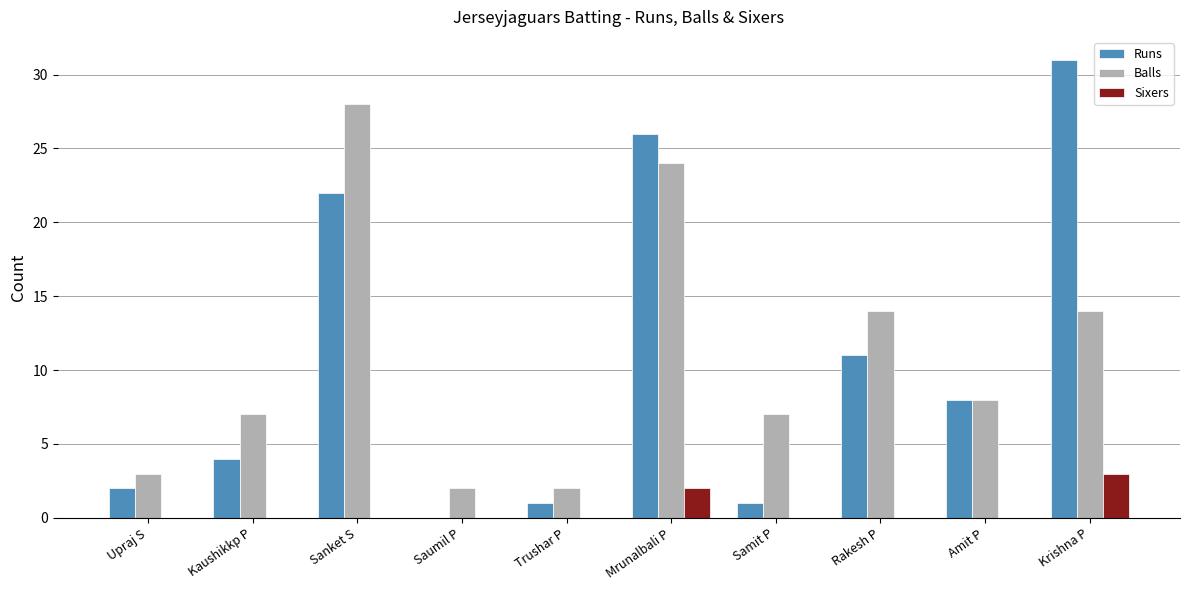

Reading right to left, transcribe all the data shown in this chart.

Runs: 31	8	11	1	26	1	0	22	4	2
Balls: 14	8	14	7	24	2	2	28	7	3
Sixers: 3	0	0	0	2	0	0	0	0	0